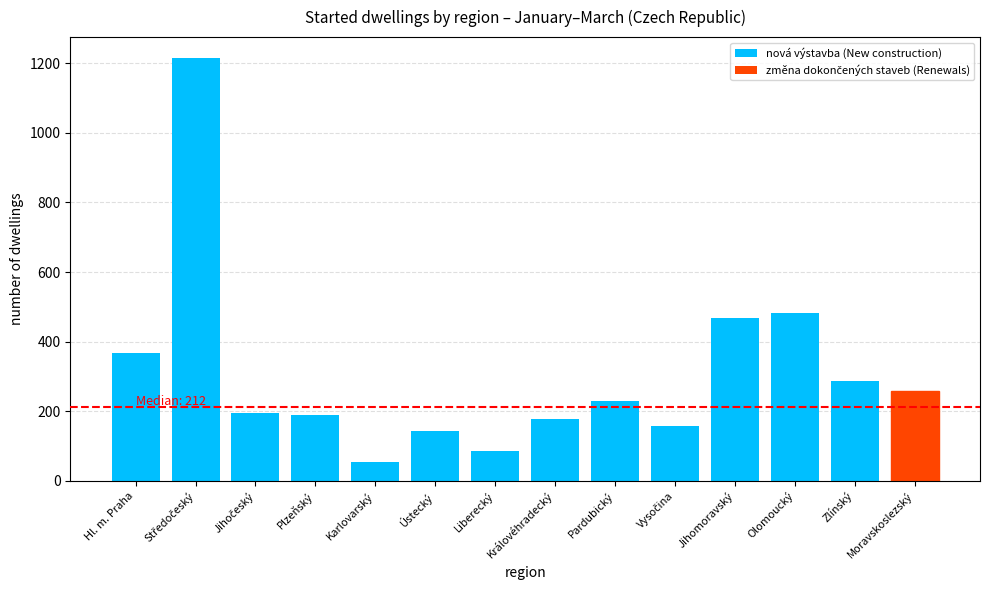

What is the difference between the values at Hl. m. Praha and Královéhradecký?

191